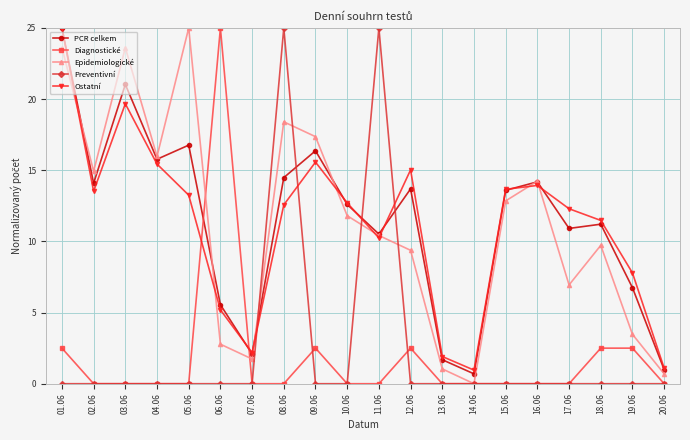

What are all the series names shown in the legend?

PCR celkem, Diagnostické, Epidemiologické, Preventivní, Ostatní